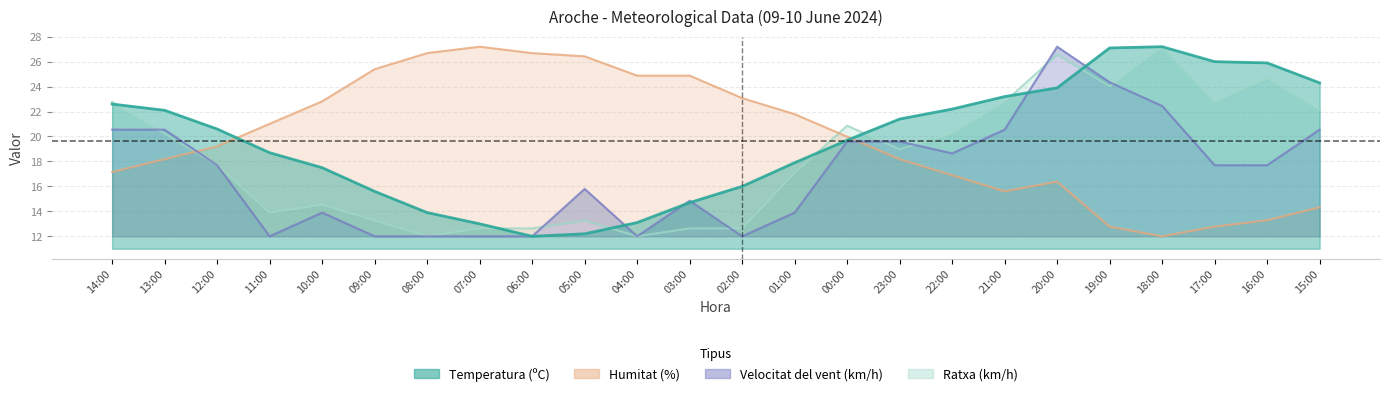

What is the label of the 18th point from the right?

08:00